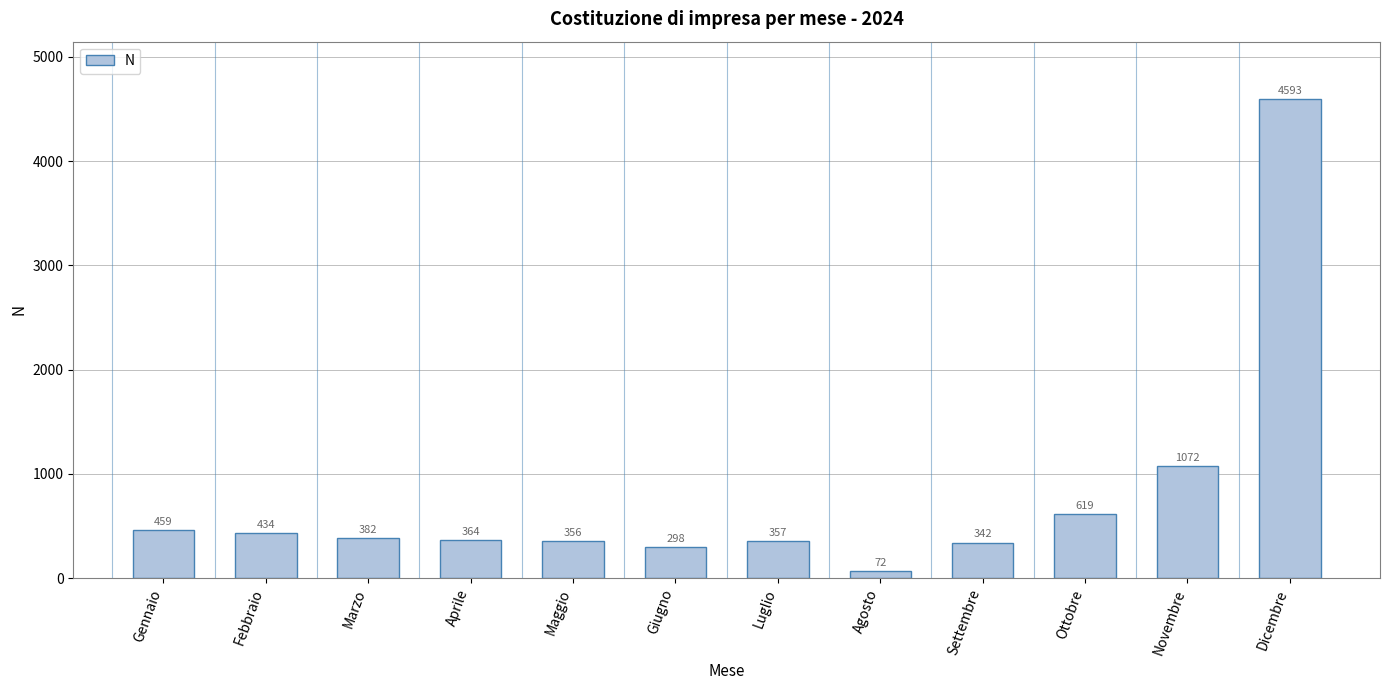

What is the label of the 5th bar from the left?

Maggio